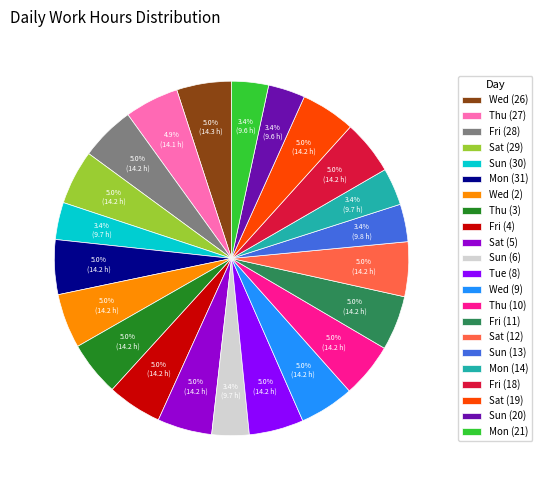

How many segments does this pie chart have?

22